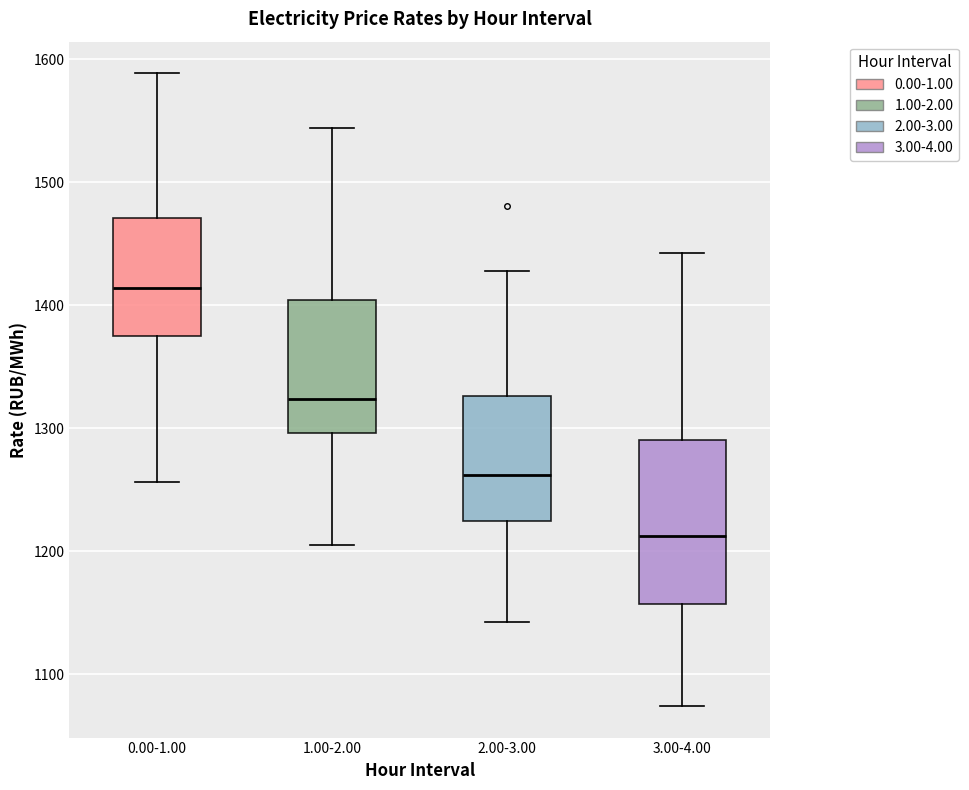

Comparing the boxes themselves (not the whiskers), which one is the tallest?

3.00-4.00